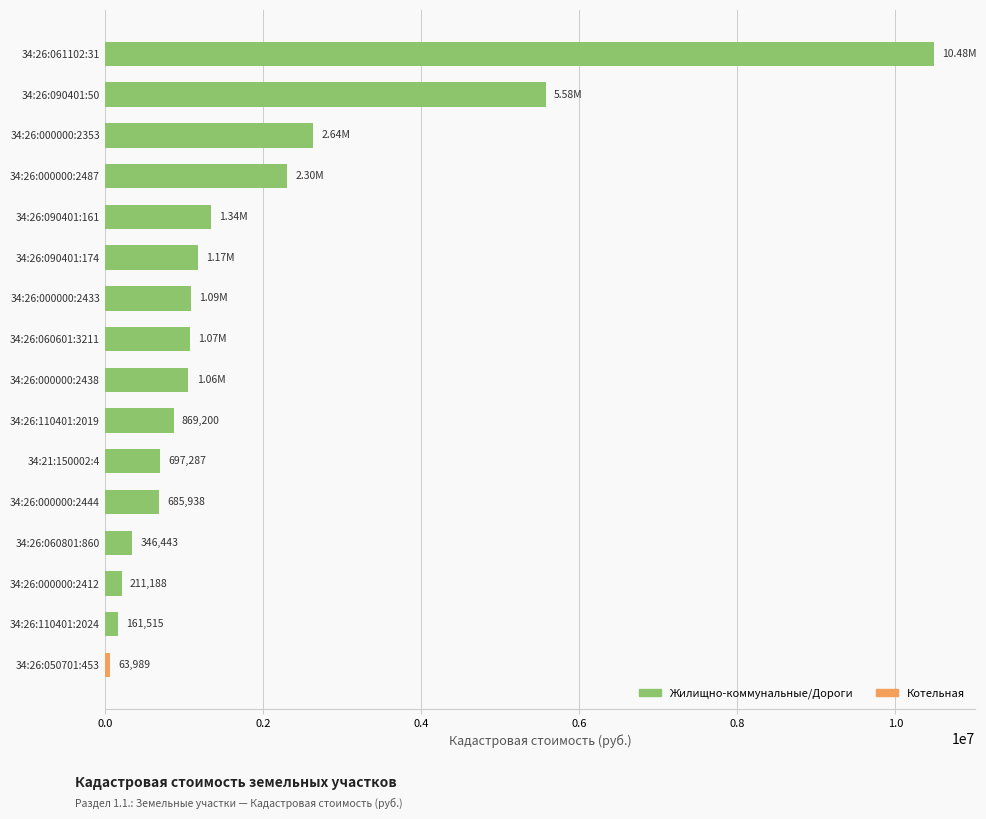

What is the greatest value displayed?

10482960.0